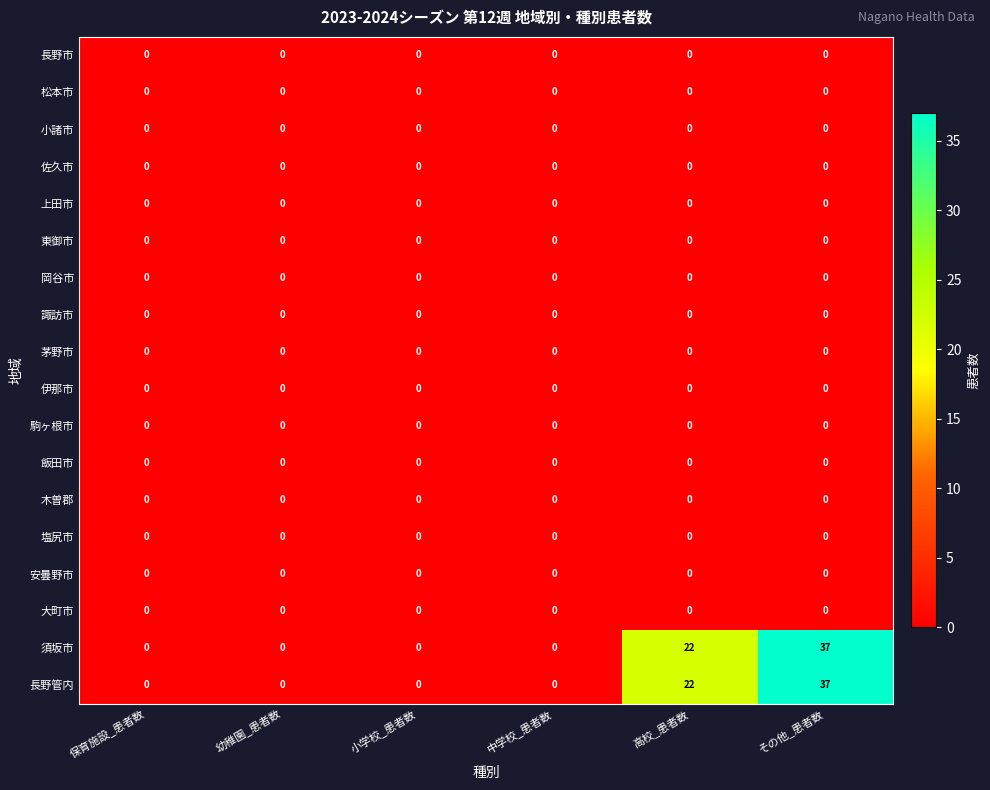

At which category is the sum across all series the highest?

その他_患者数